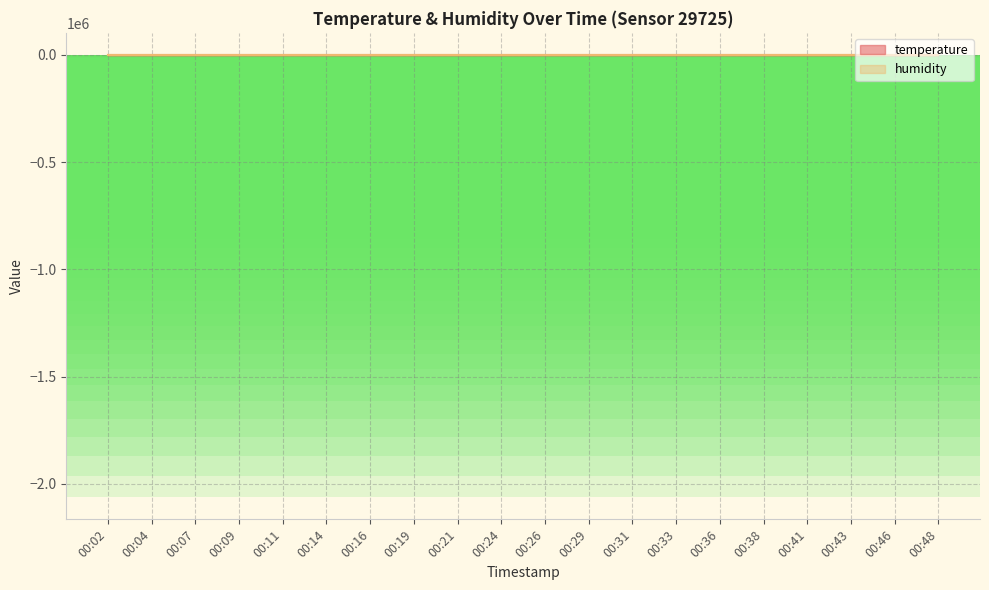

What is the ratio of the value at 00:29 to the value at 00:11?

1.0